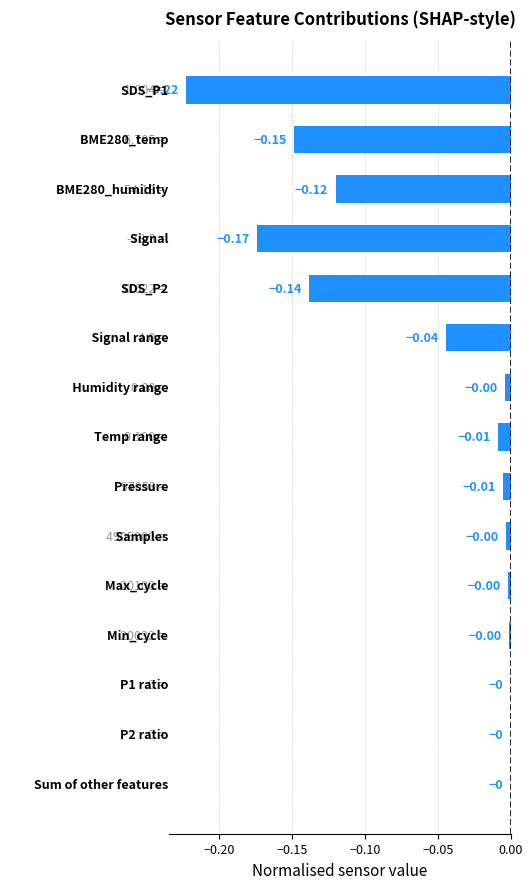

What is the sum of all values?

-0.9